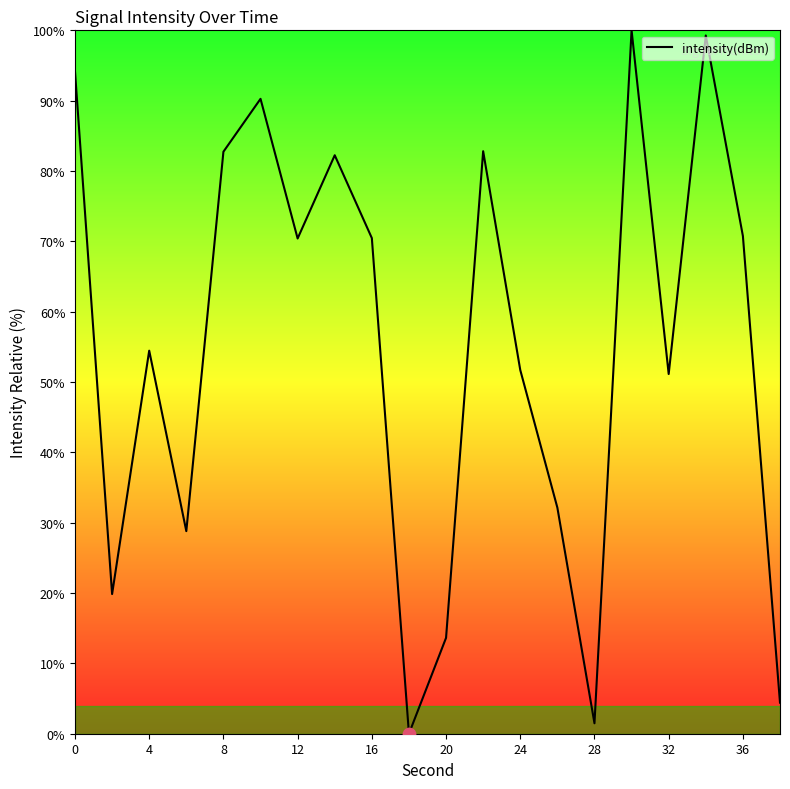

What is the maximum value shown in the chart?

100.0